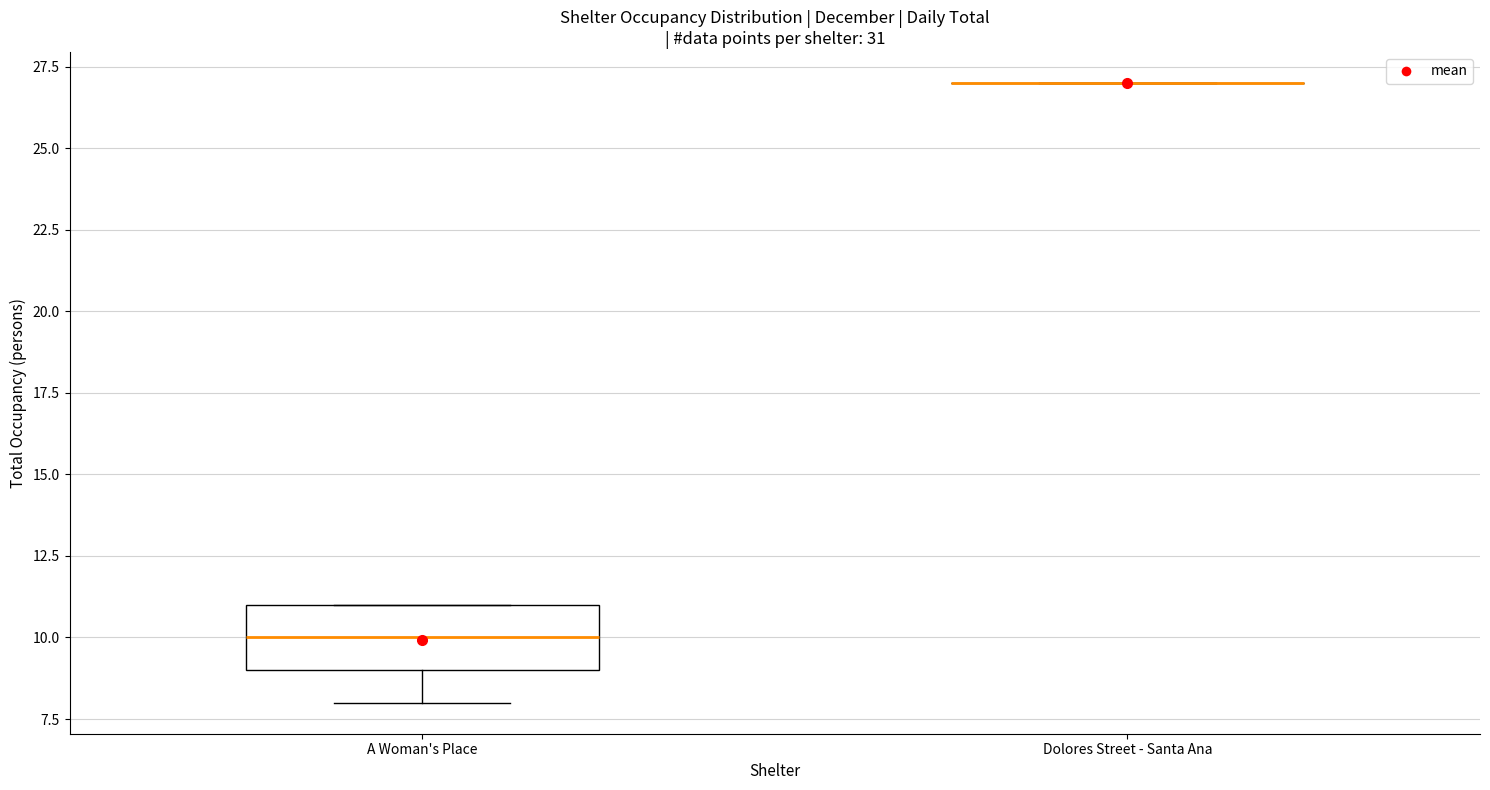

Reading left to right, transcribe this box plot: for each box, give where its median line is, the range the box spans, and where its two whiskers end, as read against the y-axis. The values are not printed on the chart, so give them approximately, as read against the axis.

A Woman's Place: median 10, box 9 to 11, whiskers 8 to 11
Dolores Street - Santa Ana: box collapsed to a line at 27, whiskers 27 to 27